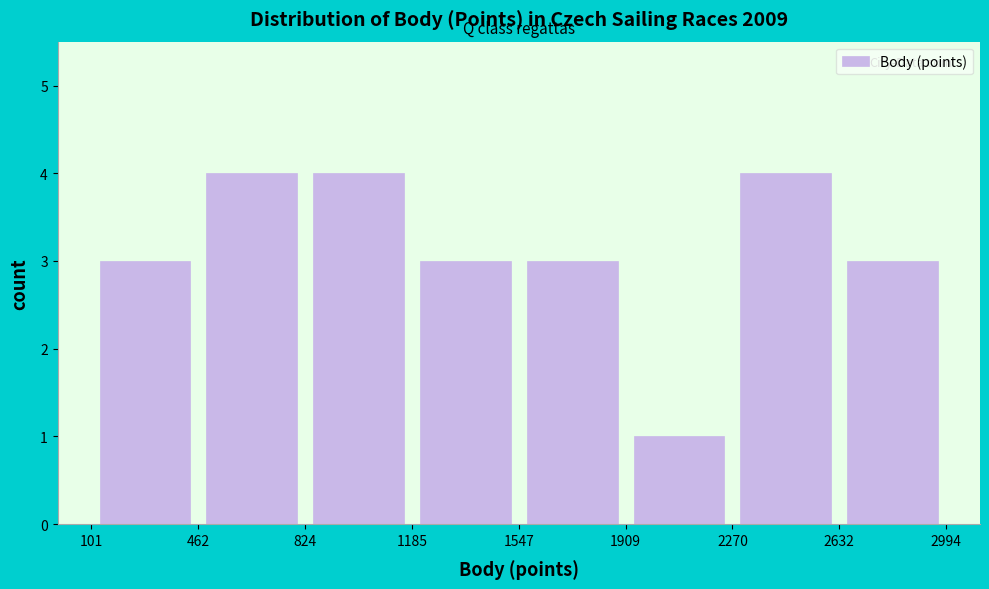

Reading left to right, transcribe this chart: for each bar, give the range it covers on the x-axis and its height. The values are not printed on the chart, so give them approximately, as read against the axis.

101 to 462: 3
462 to 824: 4
824 to 1185: 4
1185 to 1547: 3
1547 to 1909: 3
1909 to 2270: 1
2270 to 2632: 4
2632 to 2994: 3